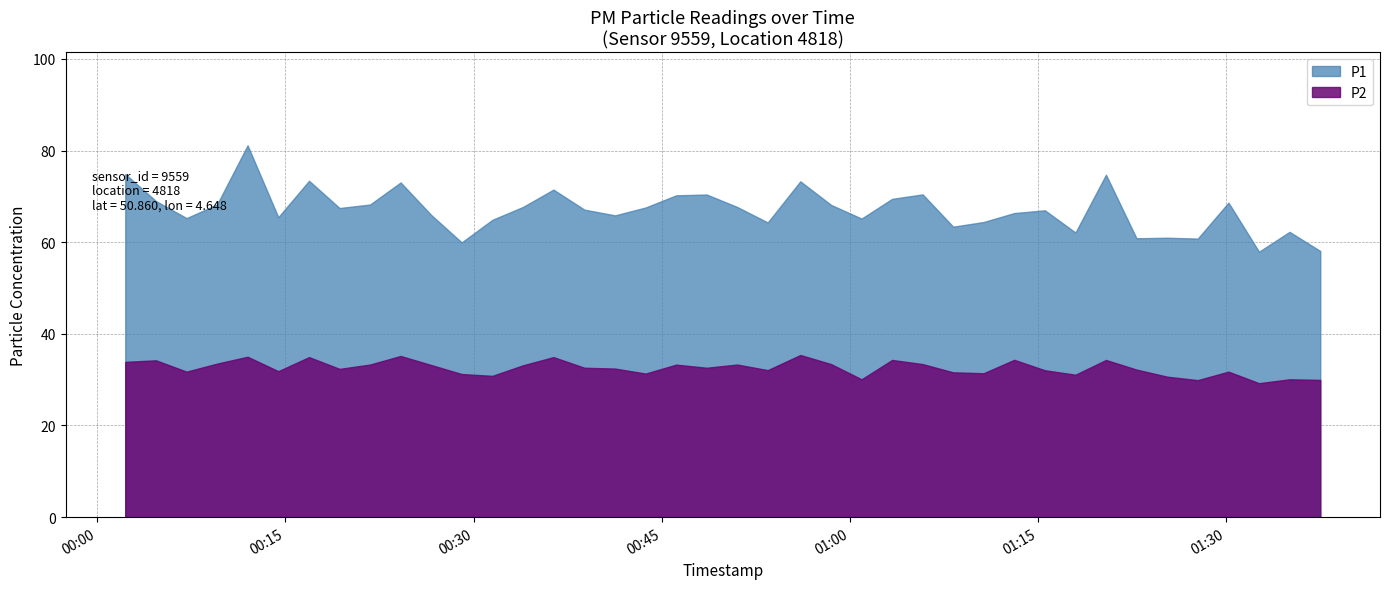

True or false: P2 and P1 intersect in this chart.

False